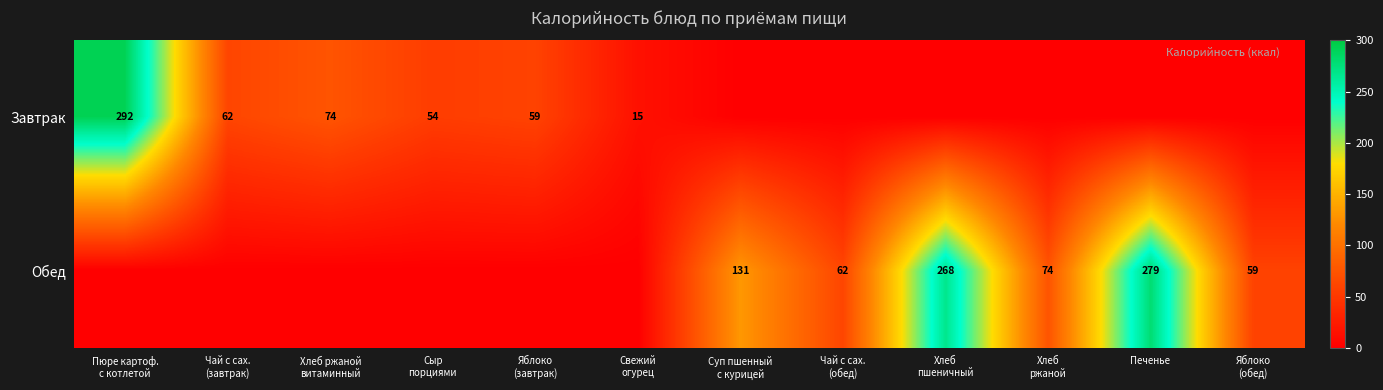

At which label does Завтрак first exceed 15?

Пюре картоф. с котлетой